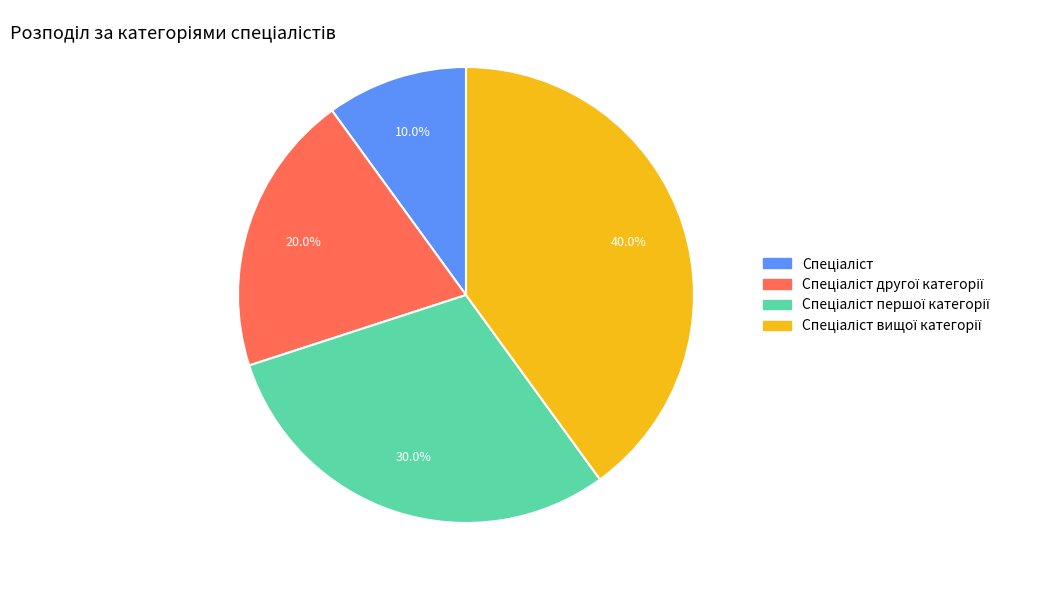

Is there any slice that represents more than half of the pie?

No